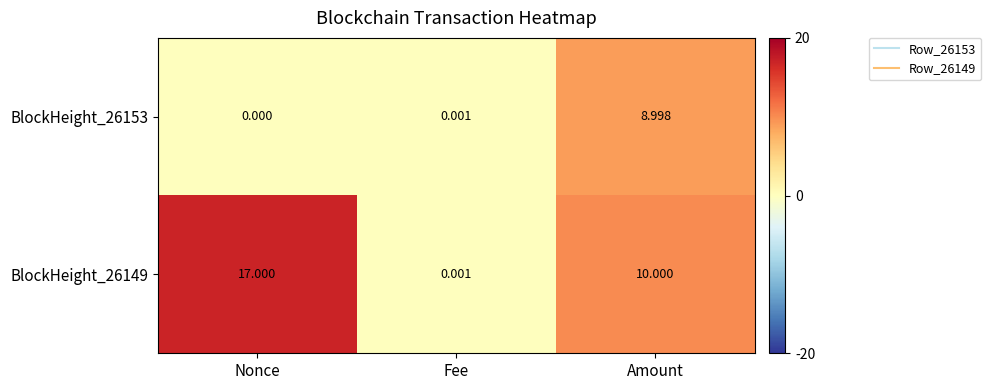

Where is BlockHeight_26149 nearest to the value 8?

Amount